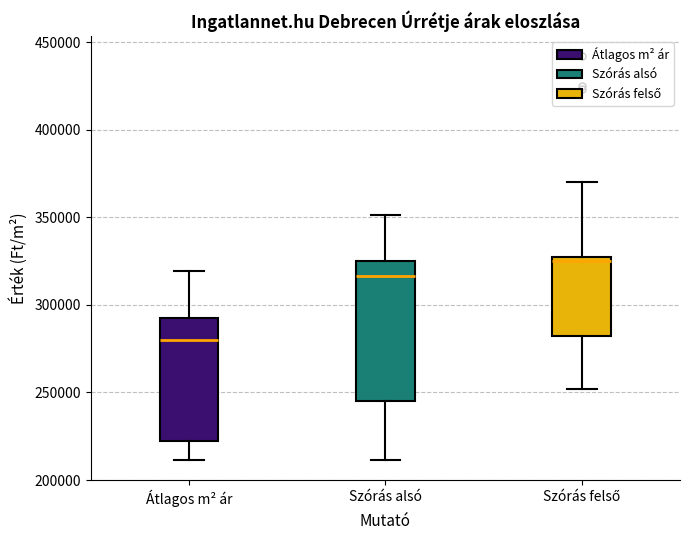

Which box is the tallest, from its lower edge to its upper edge?

Szórás alsó